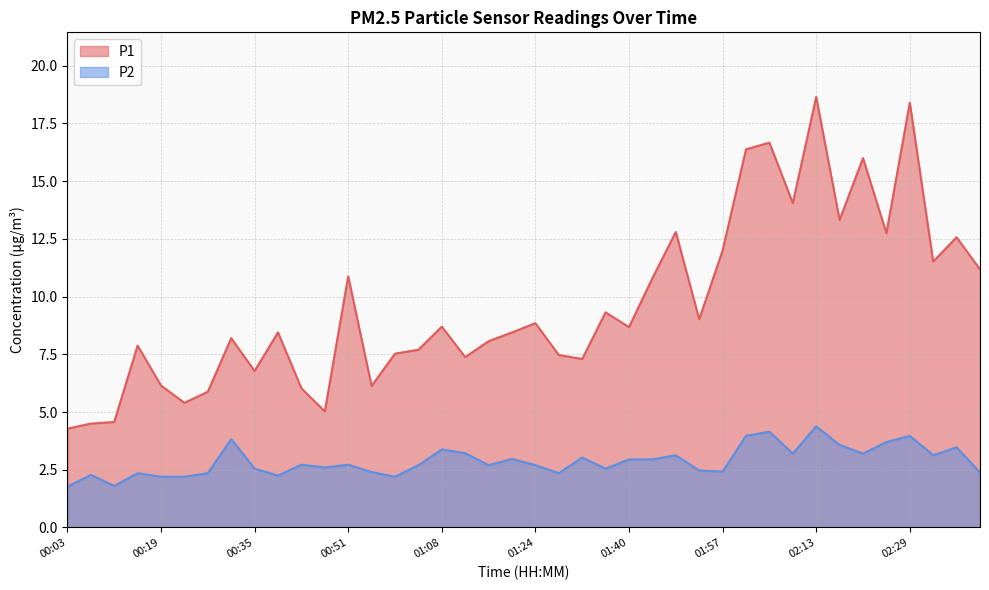

True or false: P1 has more than 2 interior local peaks.

True